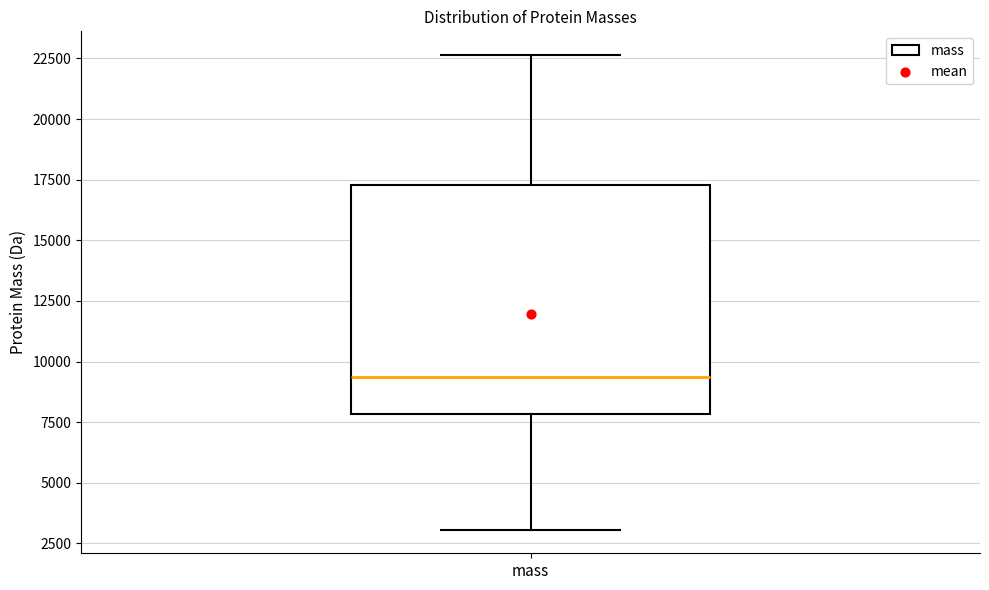

Where does the upper whisker of the box for mass end on the y-axis? The values are not printed on the chart, so give them approximately, as read against the axis.

22500